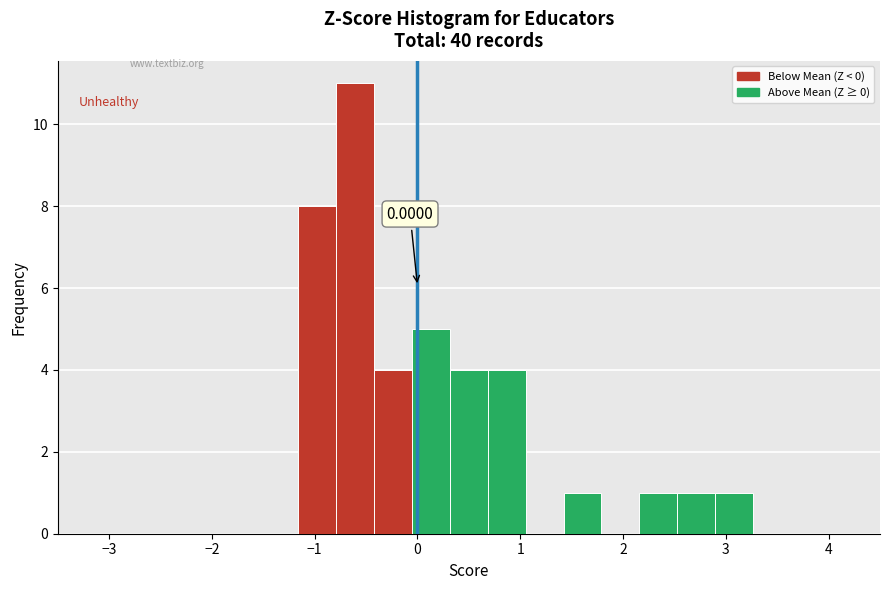

Around what value on the x-axis is the tallest bar? Give the approximate position of its centre, as read against the axis.

-0.6